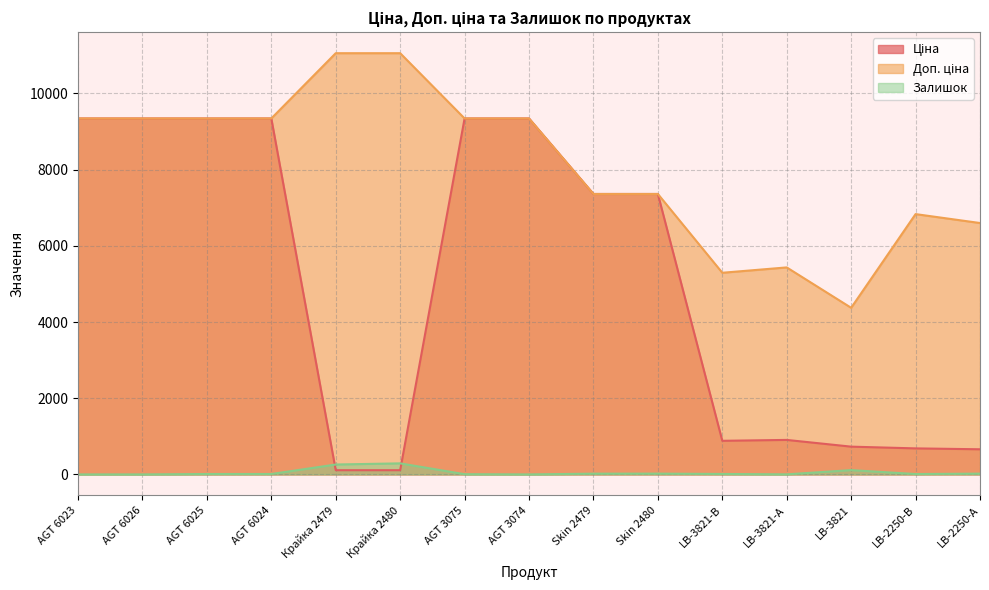

Which series has the largest range (max minus min)?

Ціна